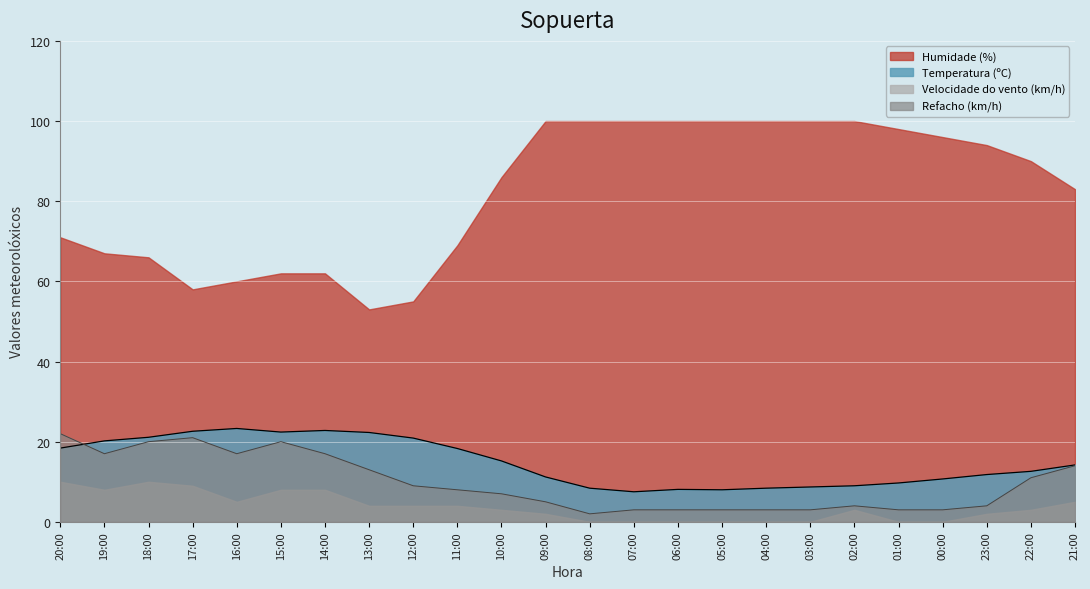

True or false: Refacho (km/h) has a value of 17.0 at 14:00.

True